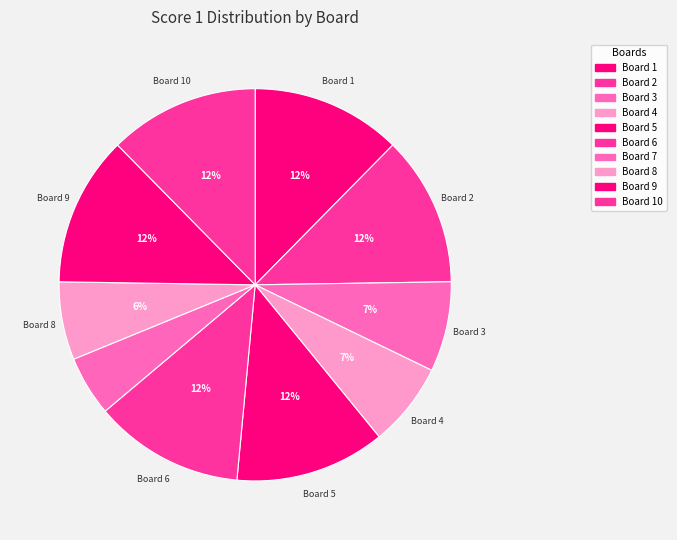

Combined, what portion of the pie is Board 4 and Board 5?

19.3%